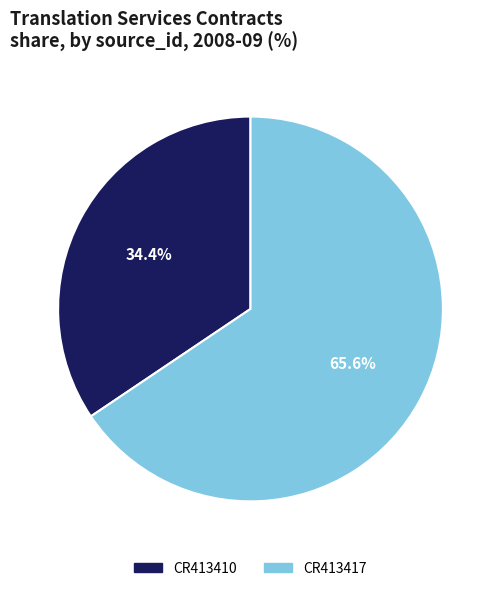

Count the number of slices in the pie.

2